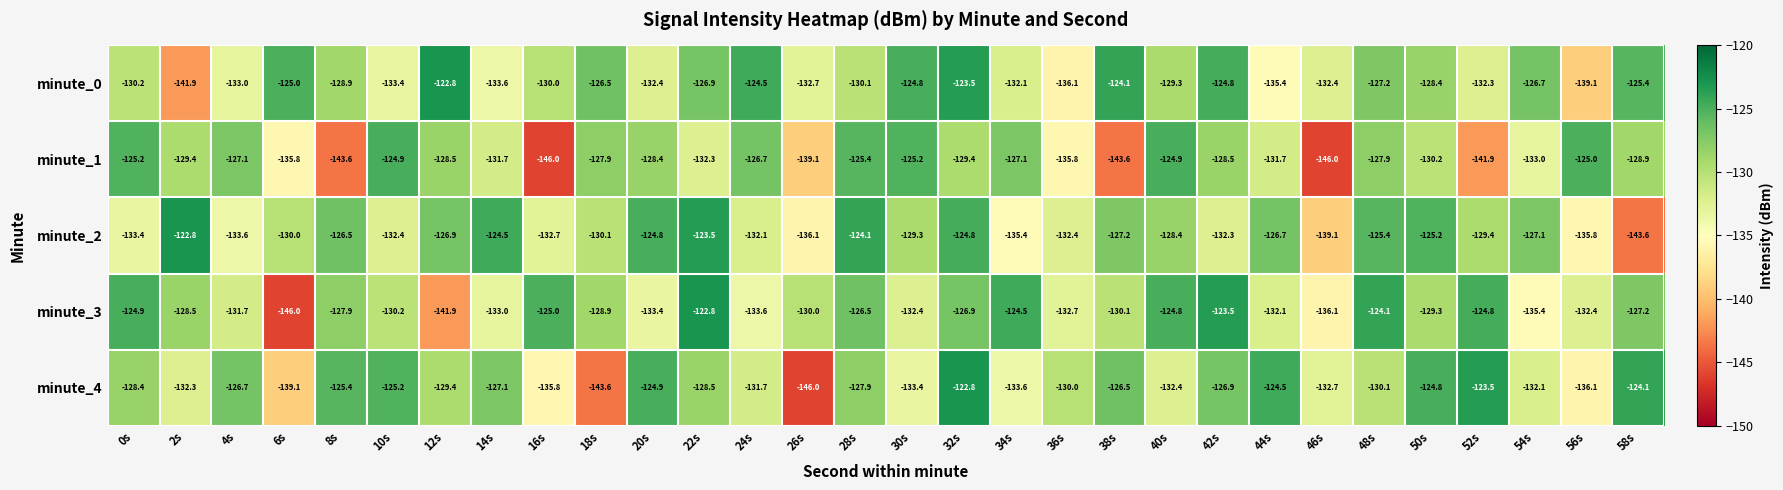

How many data points in minute_2 are above -129?

14